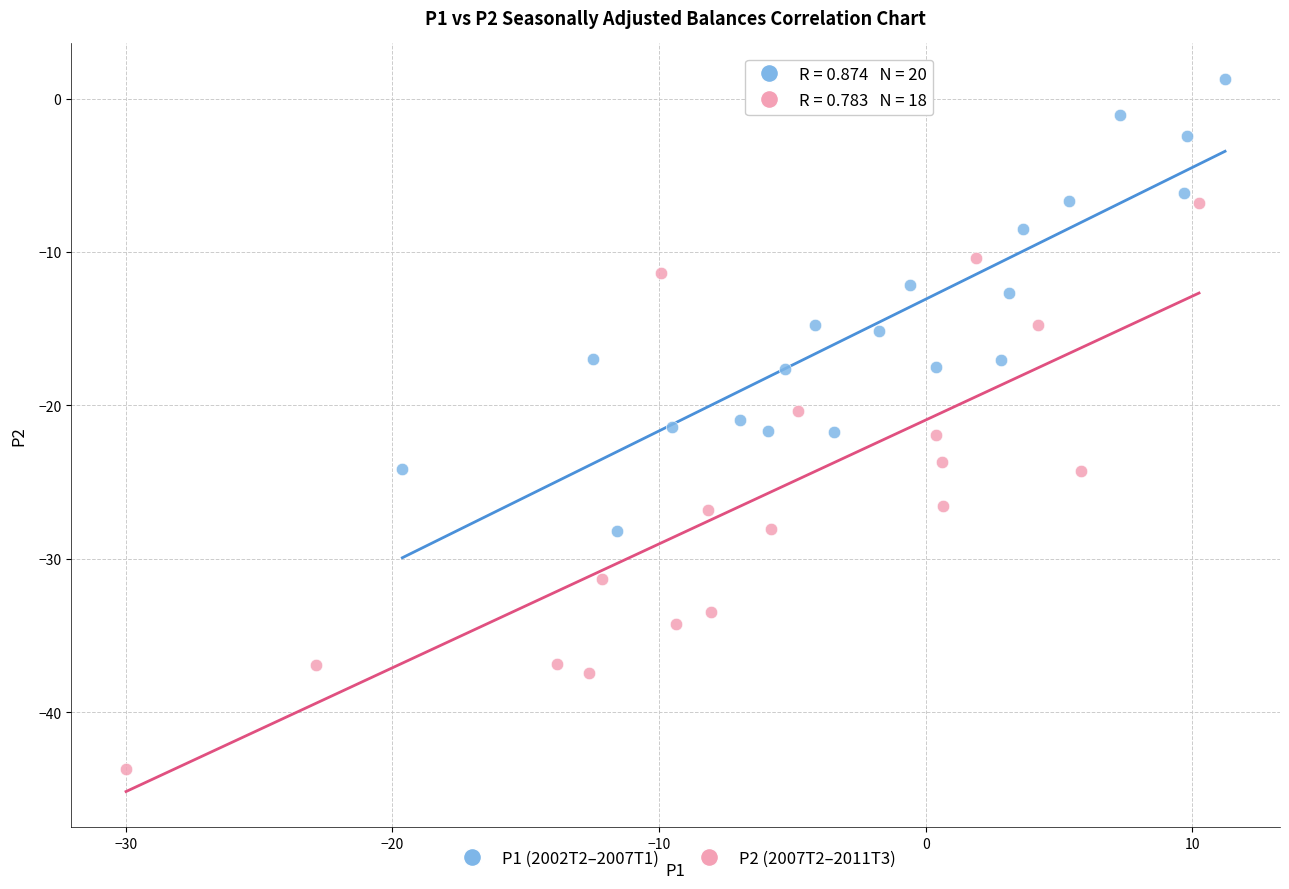

Which series has the largest Y range (max minus min)?

P2 (2007T2–2011T3)